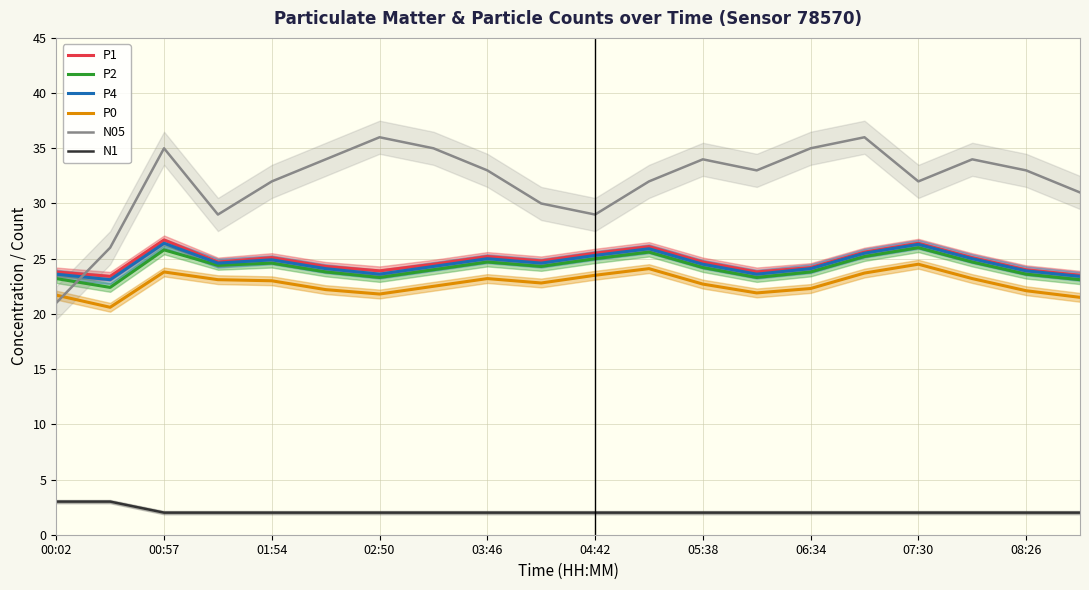

What is the difference between the highest and lowest values at 15?

34.0